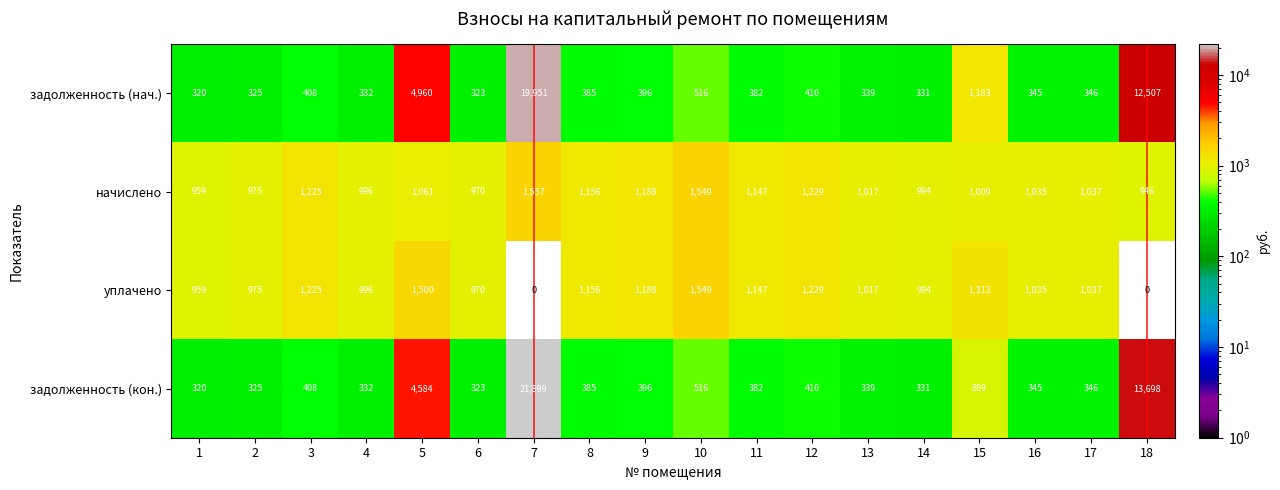

Is it true that задолженность (нач.) equals 385 at 8?

True